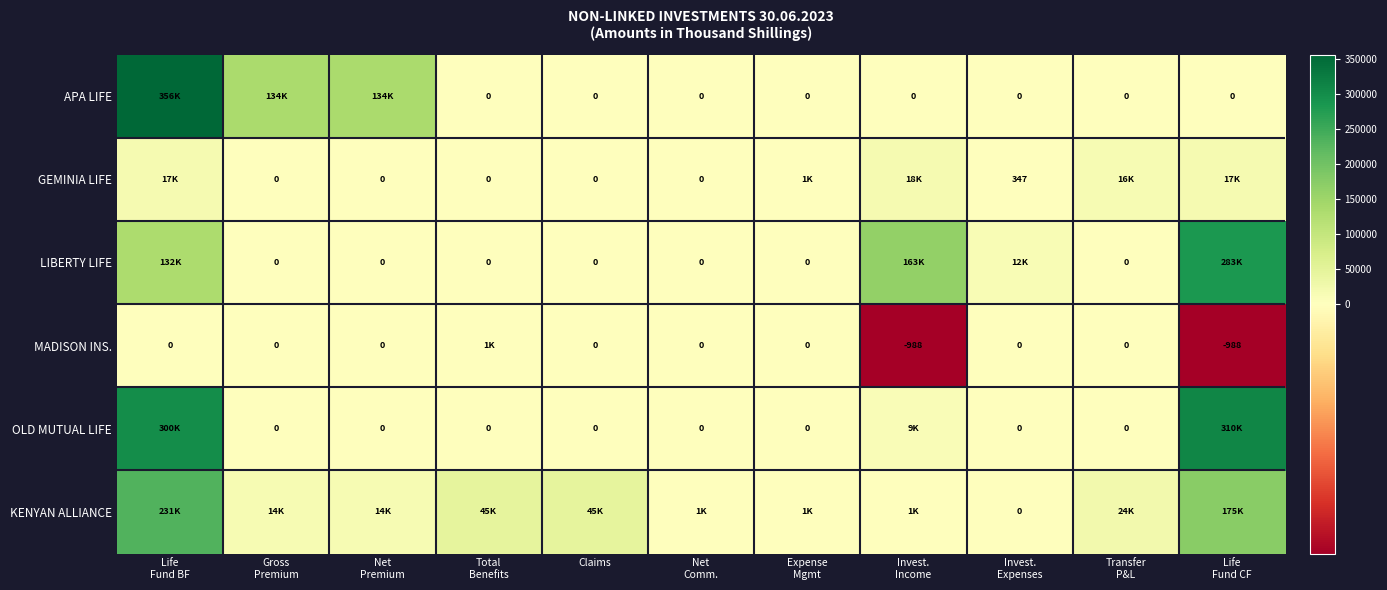

At which category does the chart reach its peak across all series?

Life
Fund BF